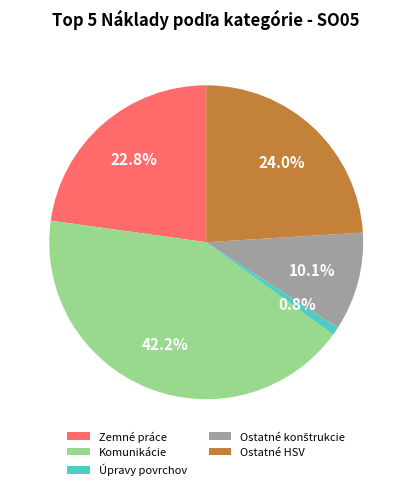

Which slice is the largest?

Komunikácie